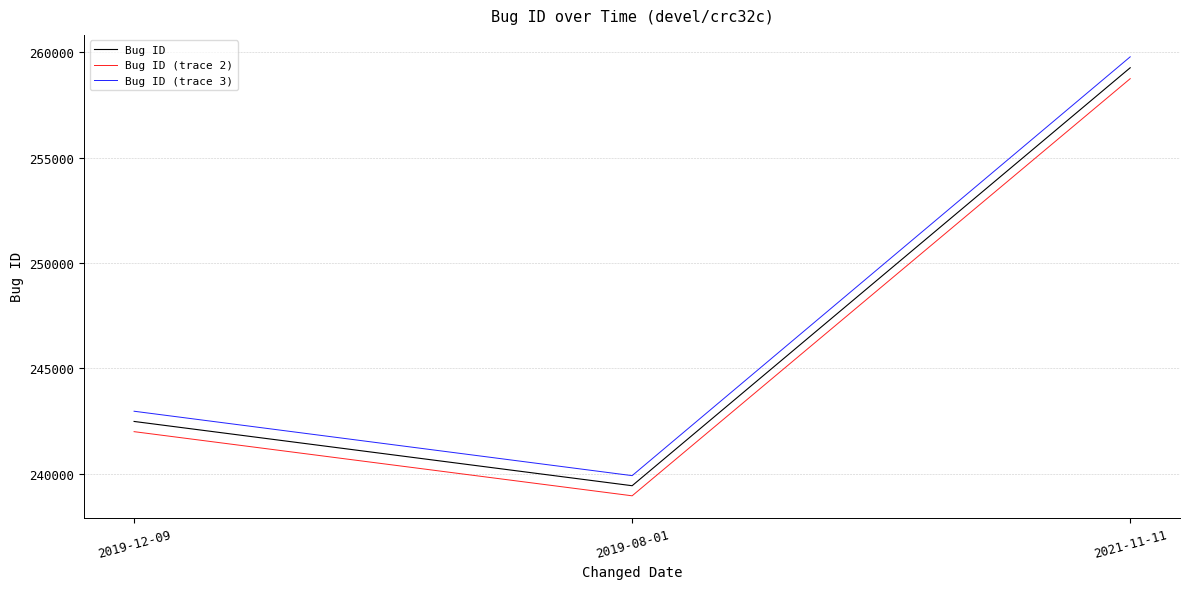

At which label is Bug ID (trace 3) closest to 249844?

2019-12-09